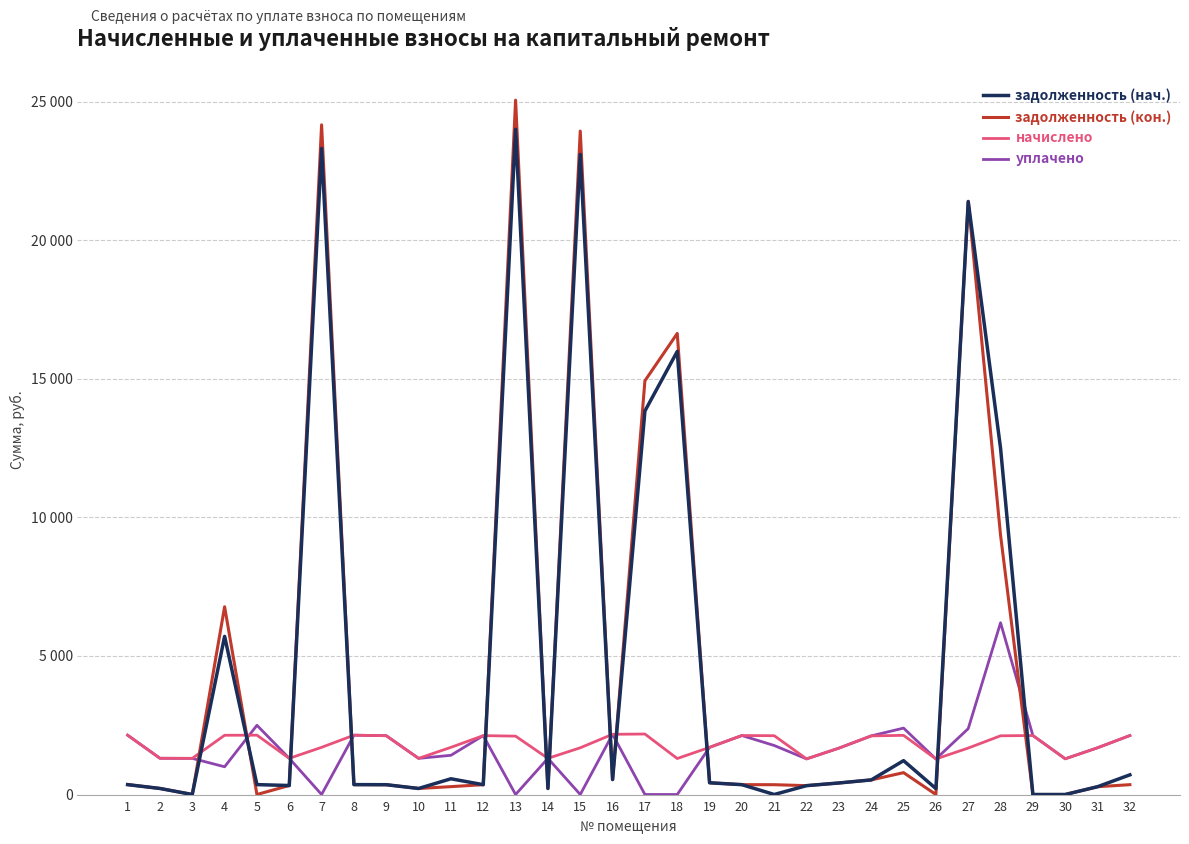

What is the value of the уплачено point at the 3rd from the left?

1303.2